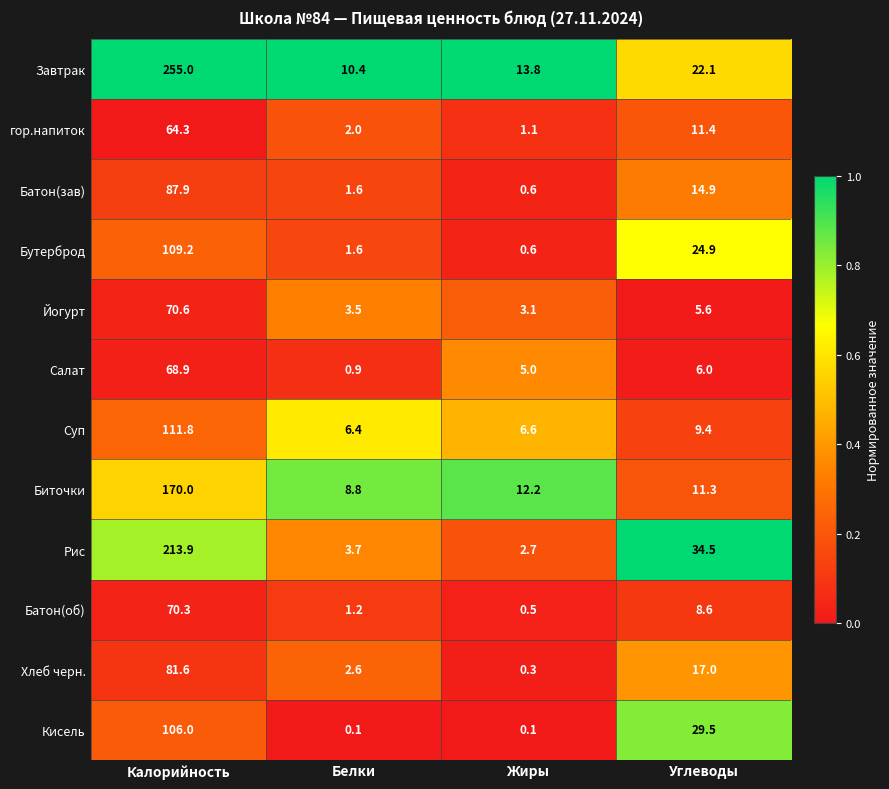

Rank the categories by Йогурт value from lowest to highest.

Жиры, Белки, Углеводы, Калорийность